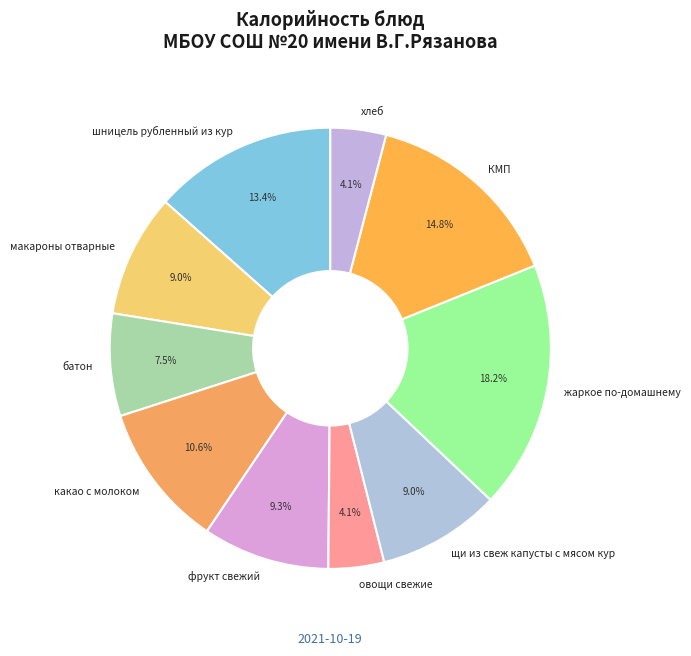

What is the total percentage of фрукт свежий and овощи свежие?

13.4%